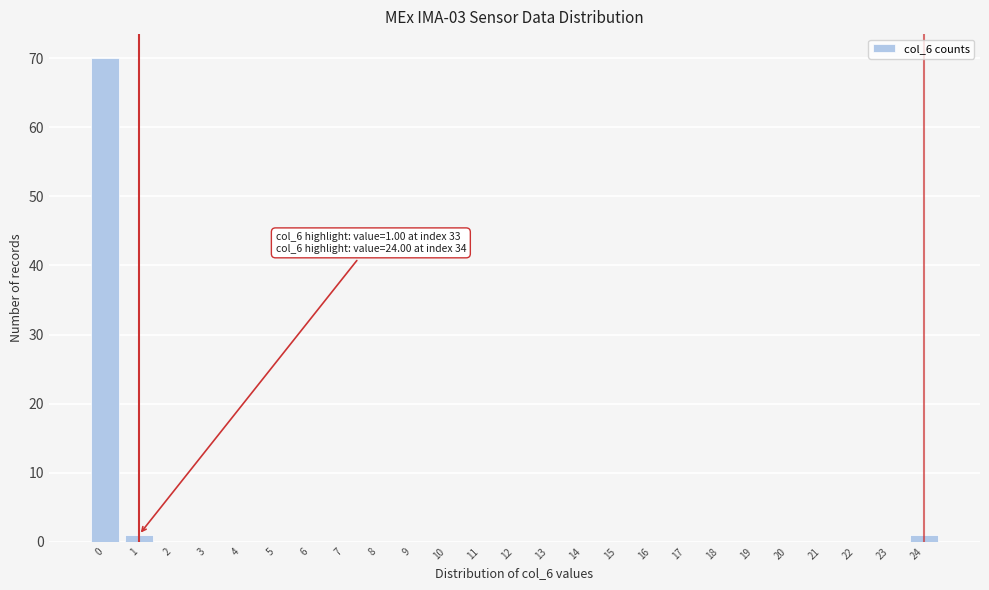

Reading left to right, extract all data points from this chart.

0=70	1=1	2=0	3=0	4=0	5=0	6=0	7=0	8=0	9=0	10=0	11=0	12=0	13=0	14=0	15=0	16=0	17=0	18=0	19=0	20=0	21=0	22=0	23=0	24=1